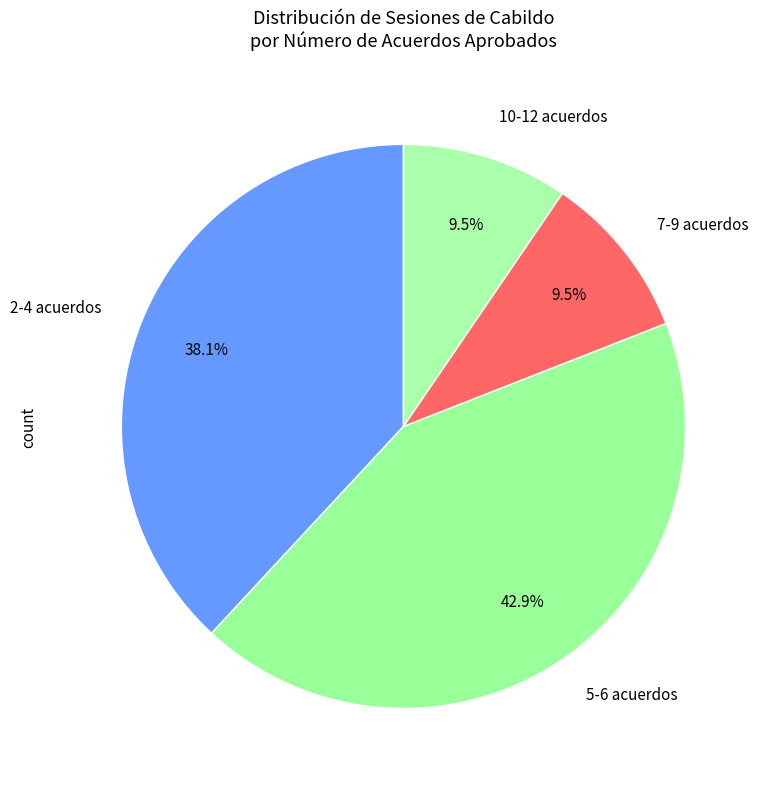

Does 7-9 acuerdos account for over 50% of the chart?

No